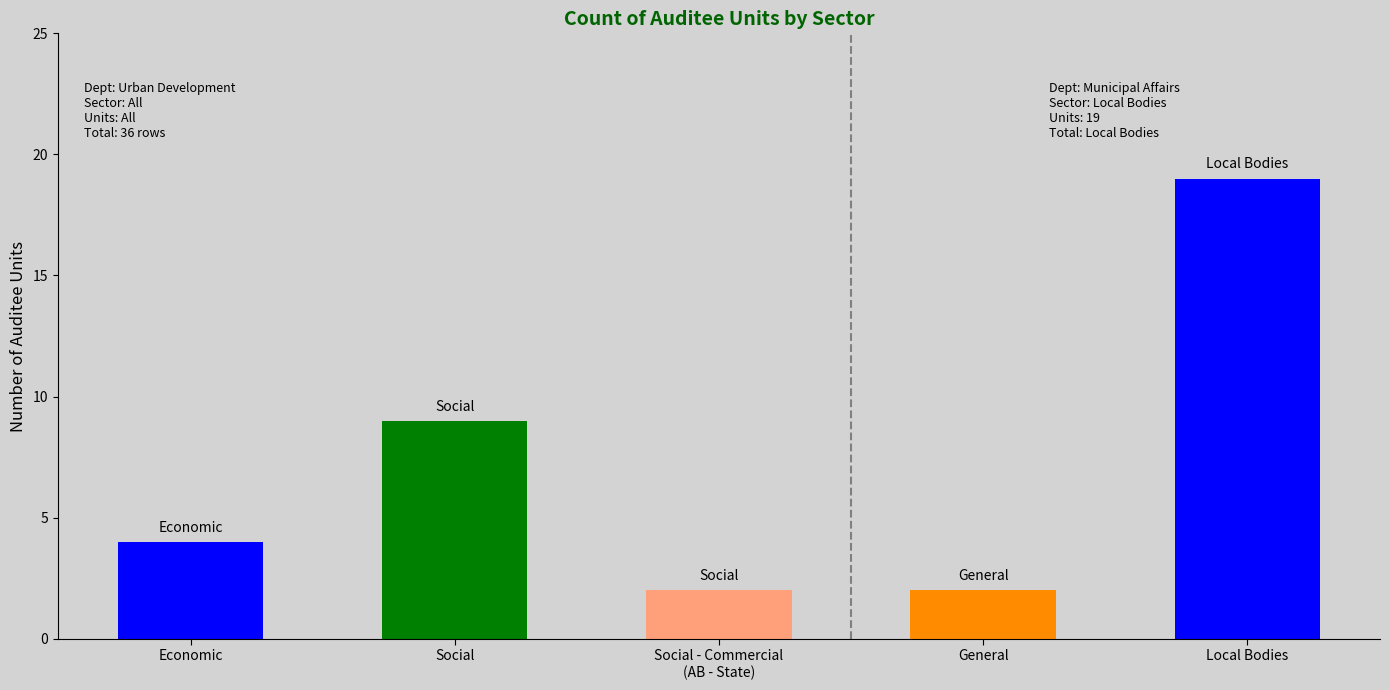

What is the greatest value displayed?

19